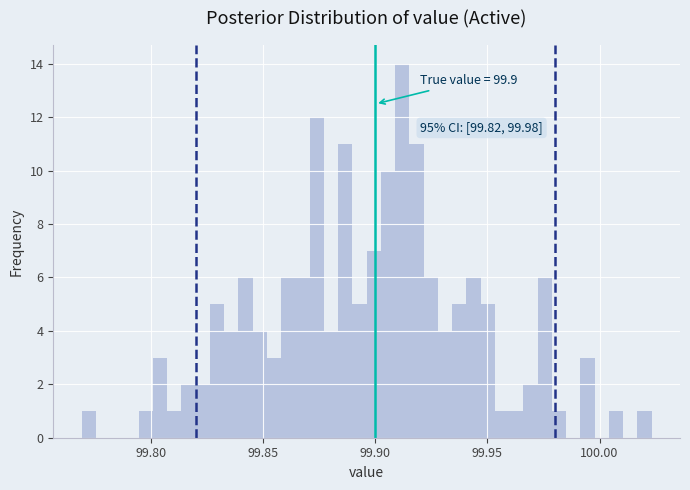

Around what value on the x-axis is the tallest bar? Give the approximate position of its centre, as read against the axis.

99.910